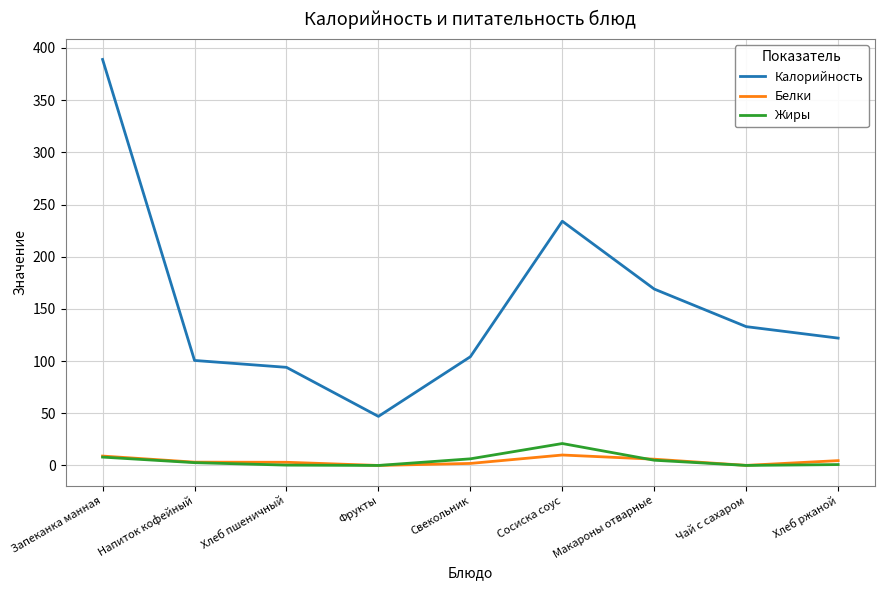

True or false: Белки and Калорийность intersect in this chart.

False